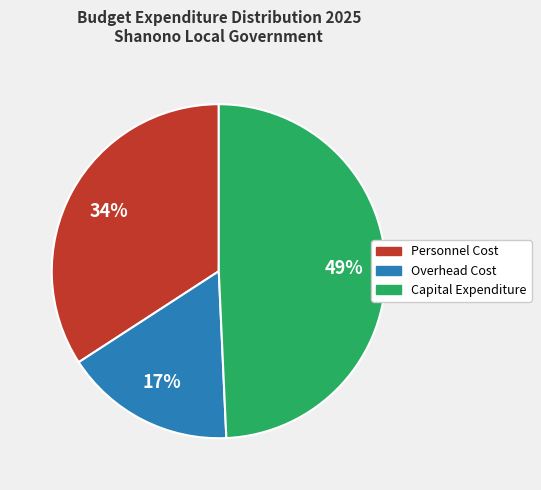

Combined, do Capital Expenditure and Overhead Cost account for over 50%?

Yes